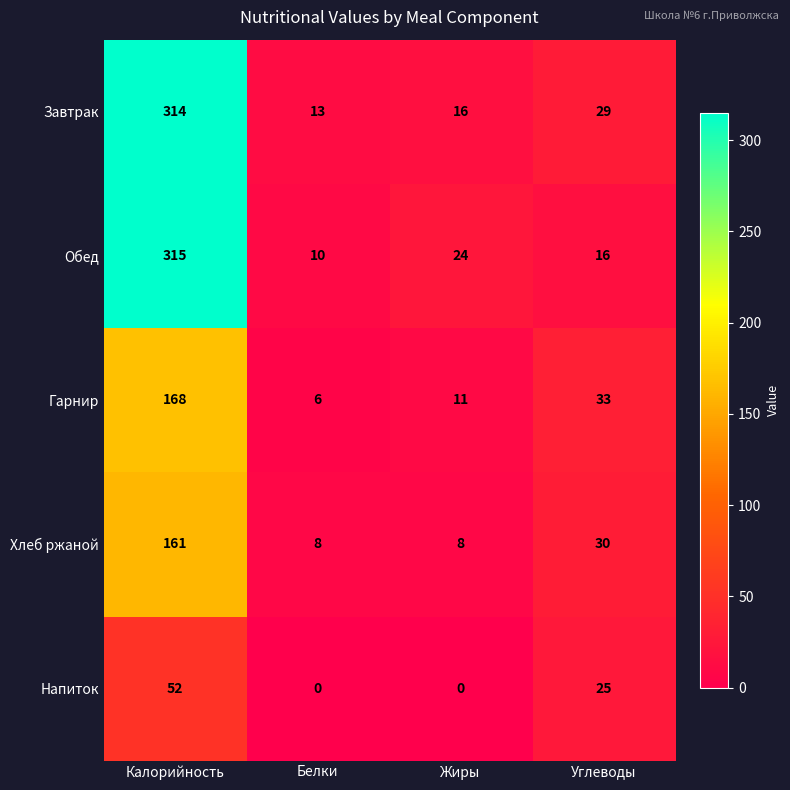

What is the total value across all series at Жиры?

59